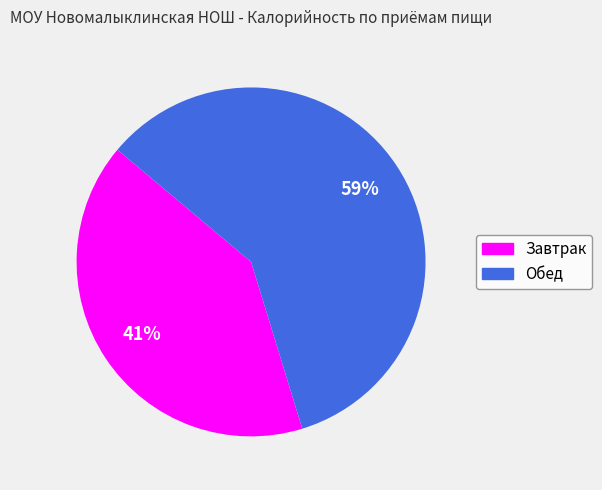

What is the majority slice?

Обед